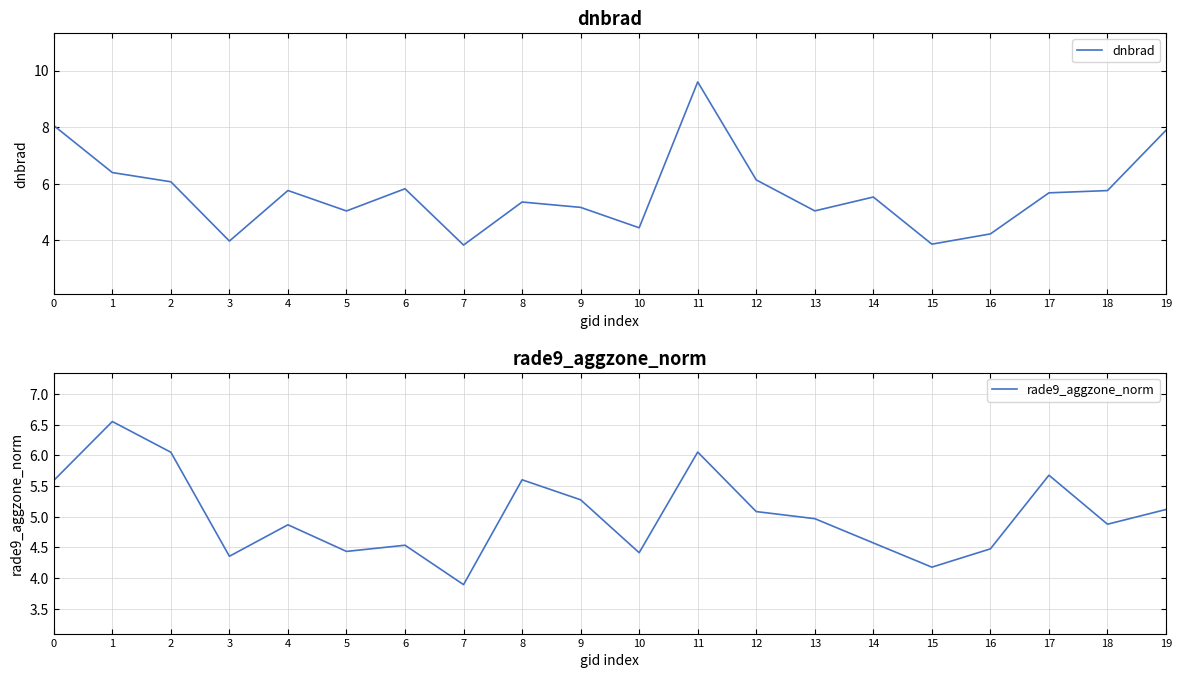

Which category has the highest value in the rade9_aggzone_norm series?

1